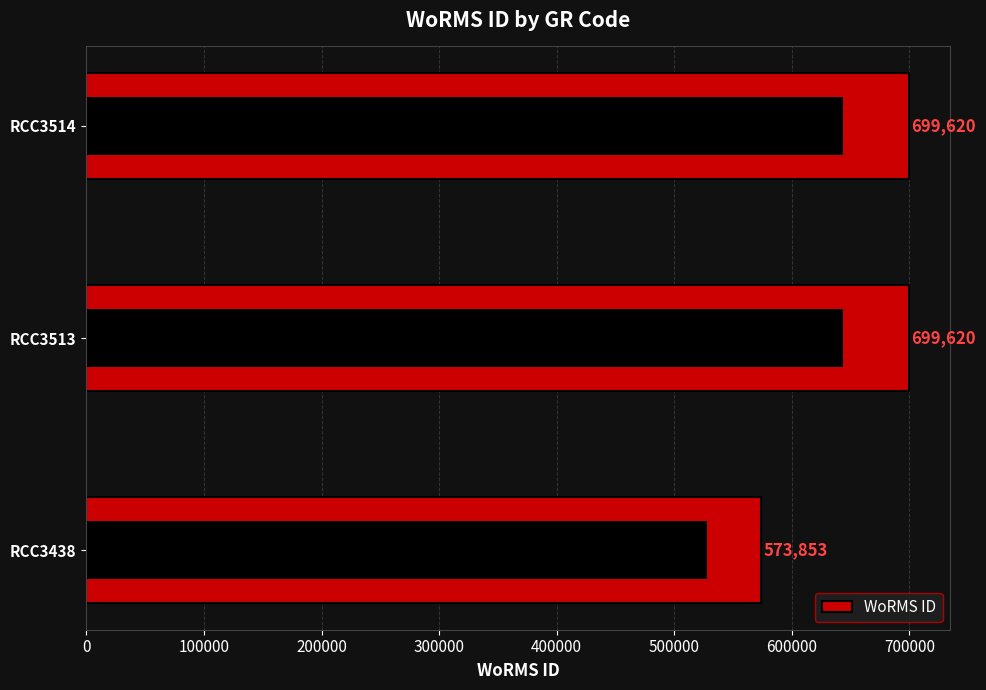

What is the difference between the maximum and minimum values?

125767